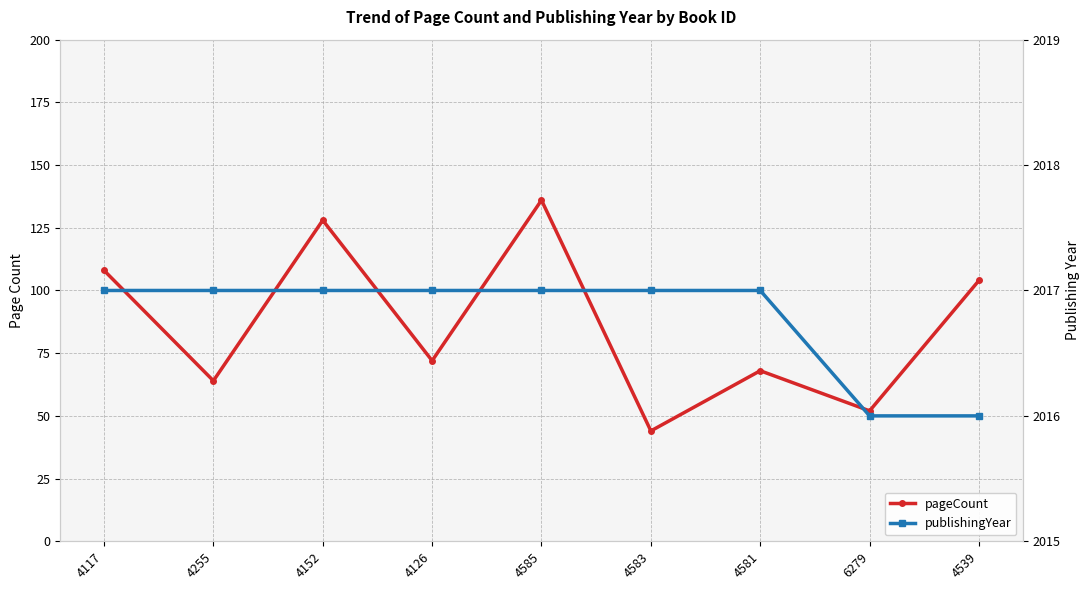

What is the average value of the publishingYear series?

2017